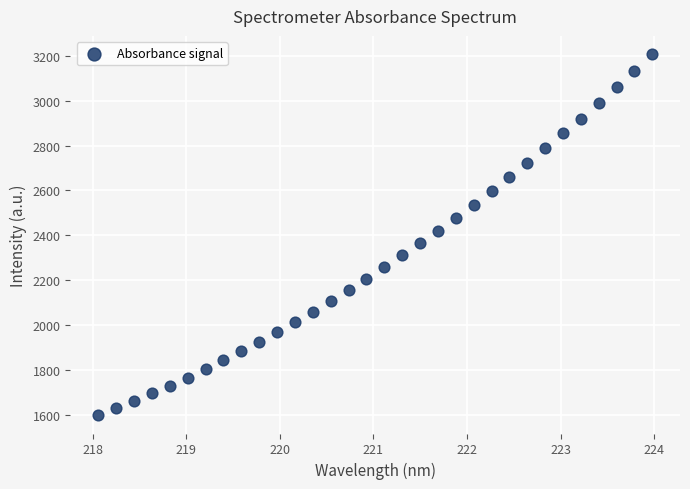

What is the range of X values (max minus min)?

5.9